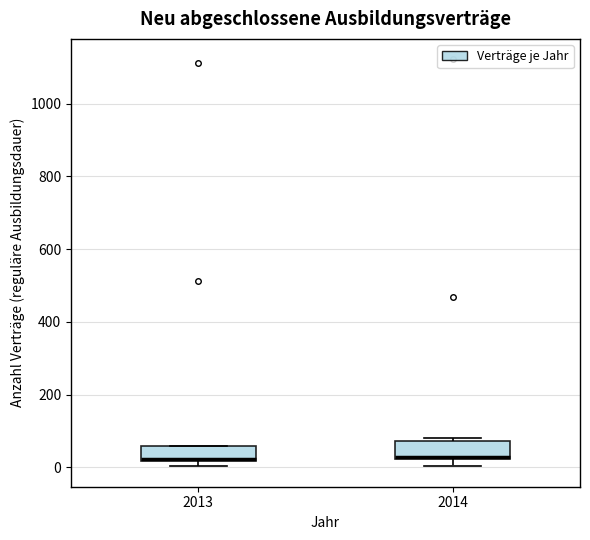

Reading left to right, transcribe this box plot: for each box, give where its median line is, the range the box spans, and where its two whiskers end, as read against the y-axis. The values are not printed on the chart, so give them approximately, as read against the axis.

2013: median 20, box 20 to 60, whiskers 0 to 60
2014: median 40, box 20 to 80, whiskers 0 to 80 (just above the box's upper edge)